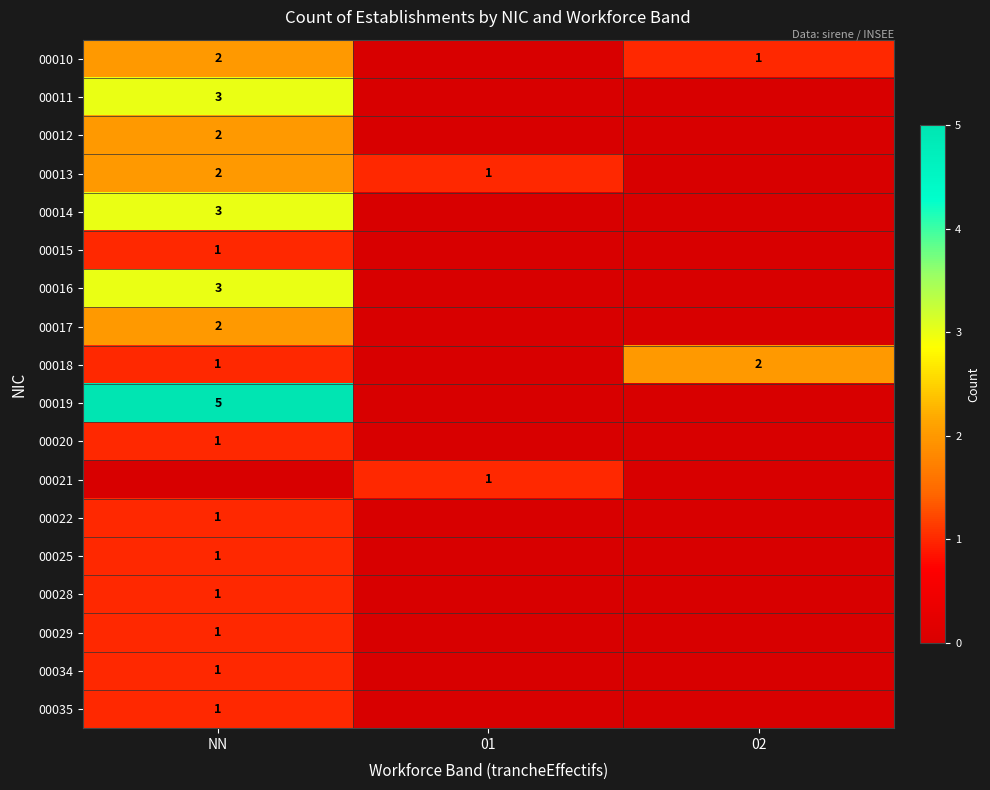

The 00010 series shows 2 at NN. True or false?

True